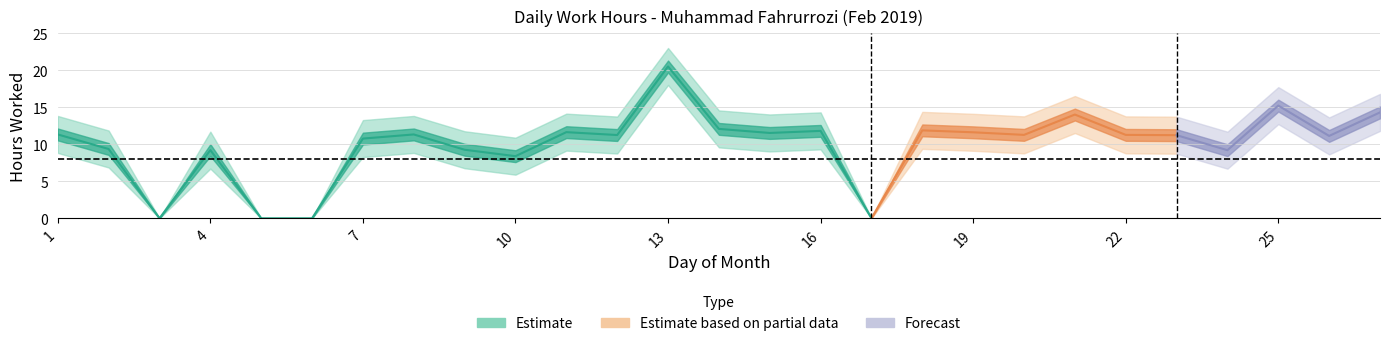

At which category does the chart reach its peak across all series?

13